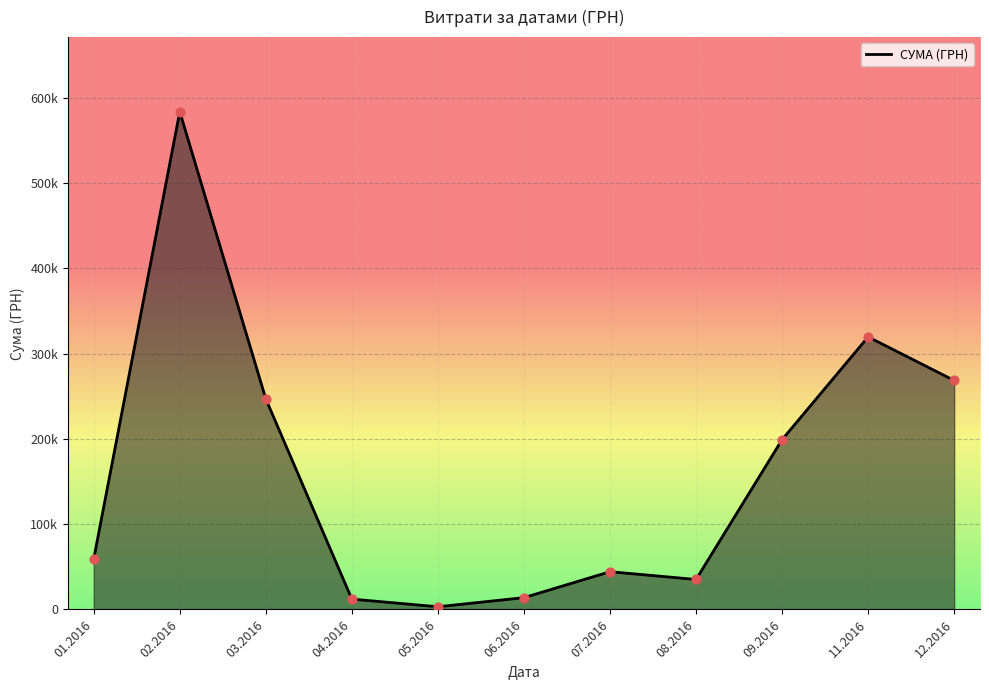

Does the chart have visible grid lines?

Yes